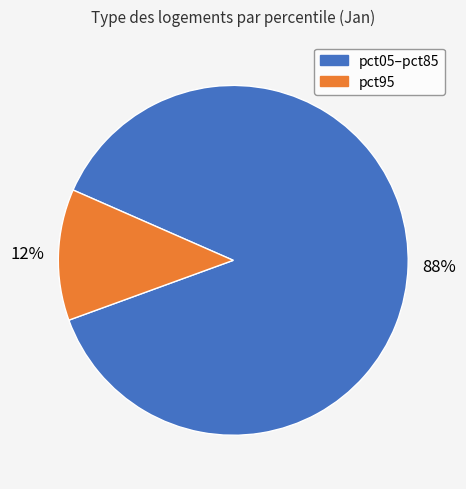

To the nearest percent, what is the average slice percentage?

50%